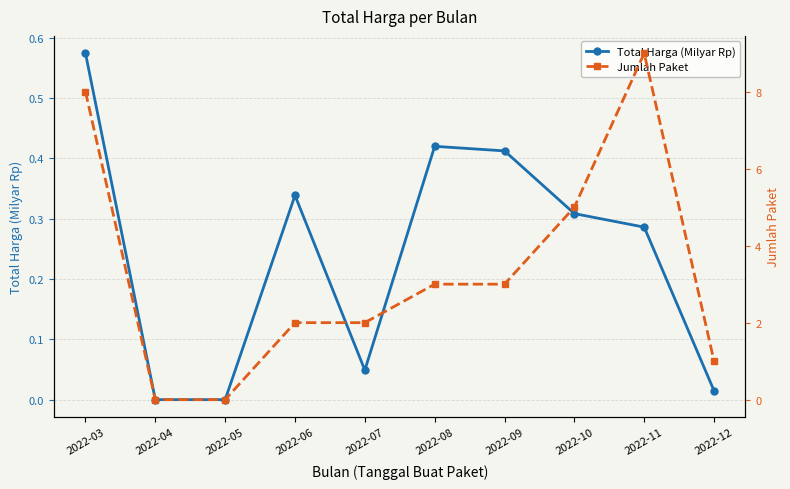

True or false: Jumlah Paket and Total Harga (Milyar Rp) cross at least once.

False